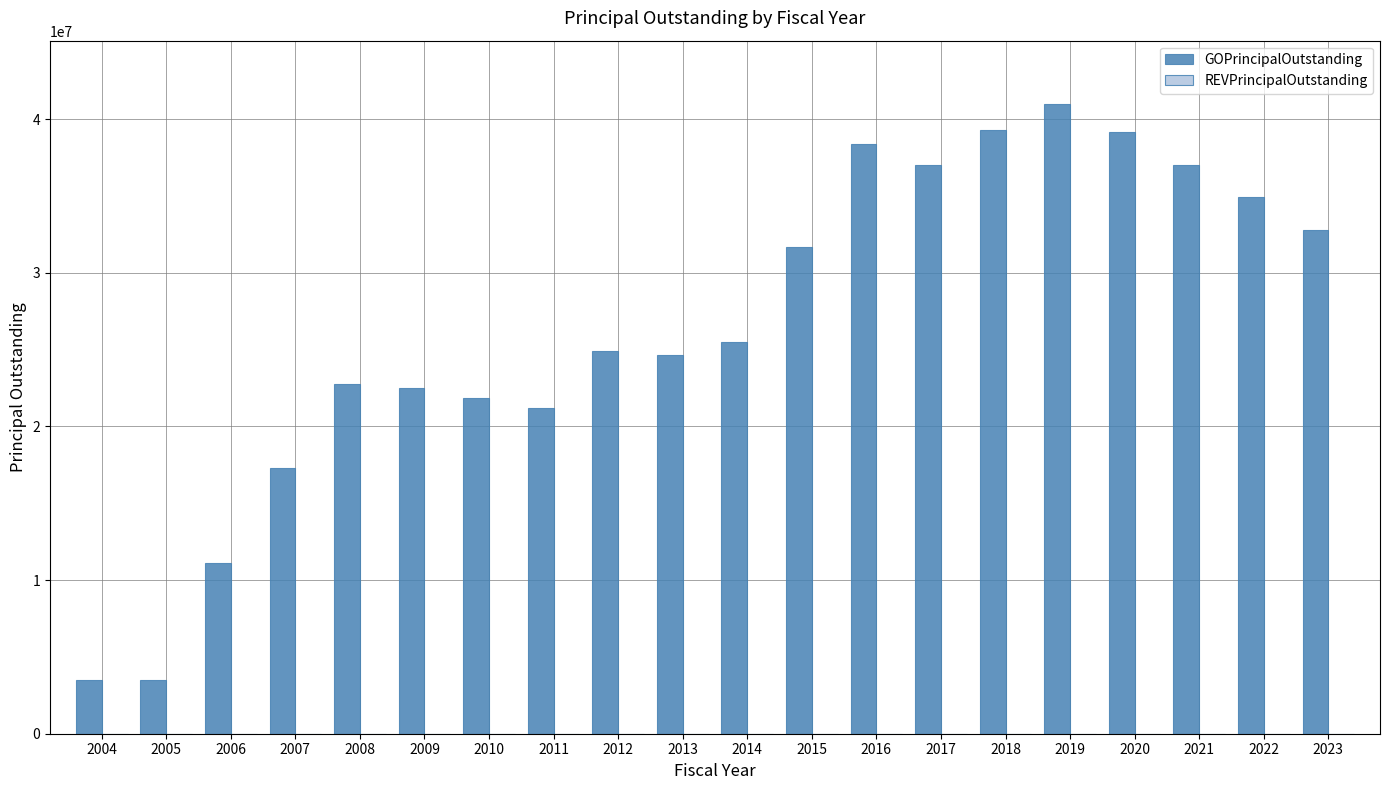

What is the change in value from 2005 to 2023?

+29270000